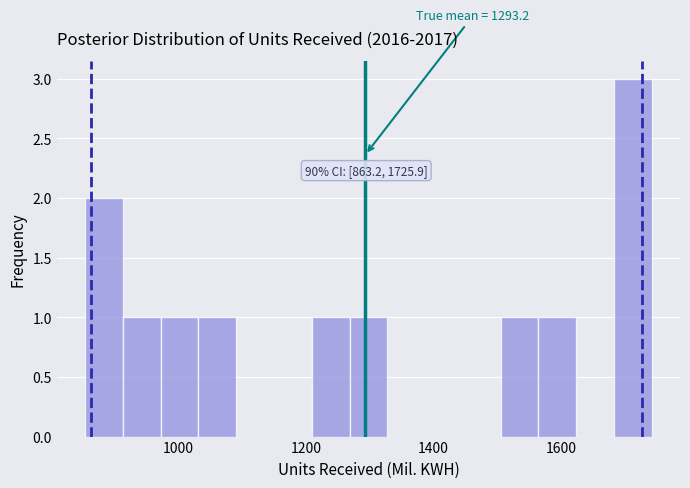

Read against the x-axis, roughly where is the centre of the tallest bar?

1720